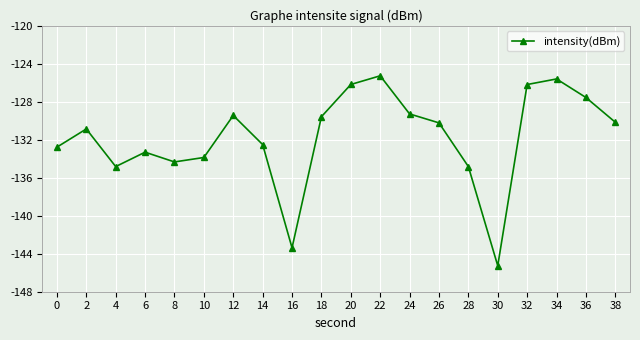

Which category has the highest value across all series?

22